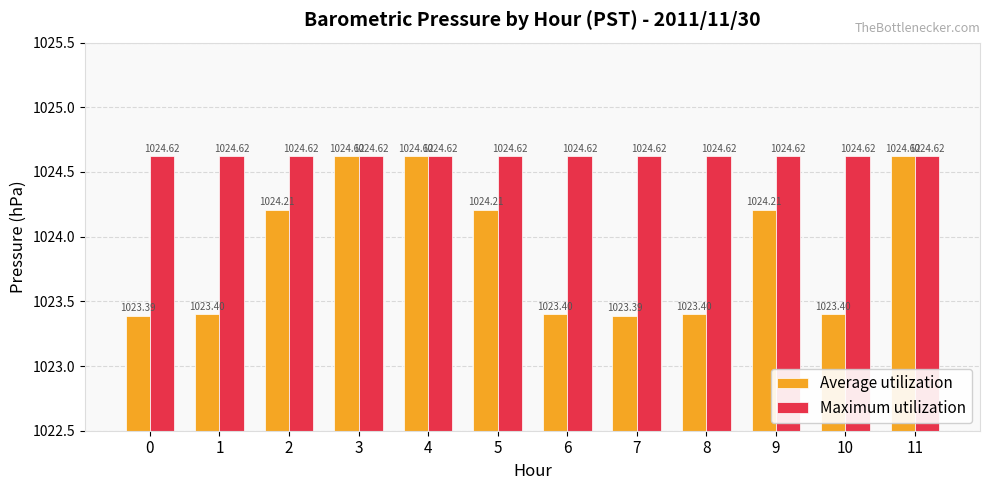

Reading left to right, what are all the values shown in this chart?

Average utilization: 0=1023.4	1=1023.4	2=1024.2	3=1024.6	4=1024.6	5=1024.2	6=1023.4	7=1023.4	8=1023.4	9=1024.2	10=1023.4	11=1024.6
Maximum utilization: 0=1024.6	1=1024.6	2=1024.6	3=1024.6	4=1024.6	5=1024.6	6=1024.6	7=1024.6	8=1024.6	9=1024.6	10=1024.6	11=1024.6